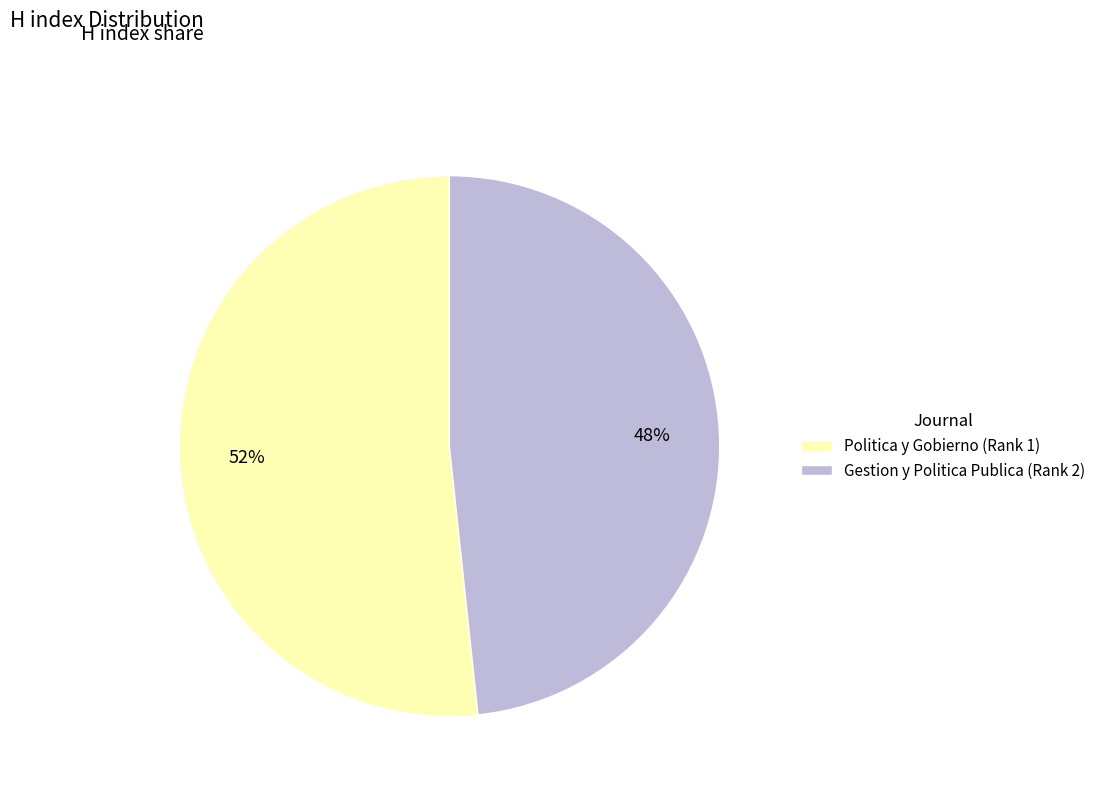

To the nearest percent, what is the combined percentage of Politica y Gobierno (Rank 1) and Gestion y Politica Publica (Rank 2)?

100%